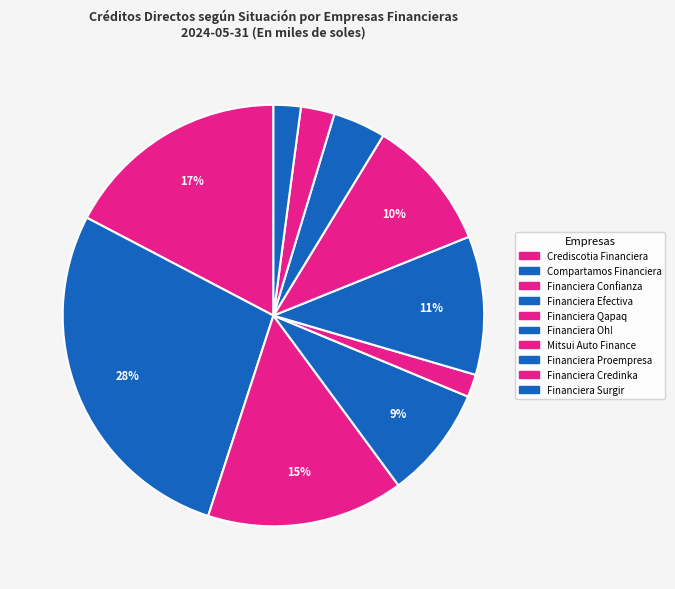

How many slices are in this pie chart?

10